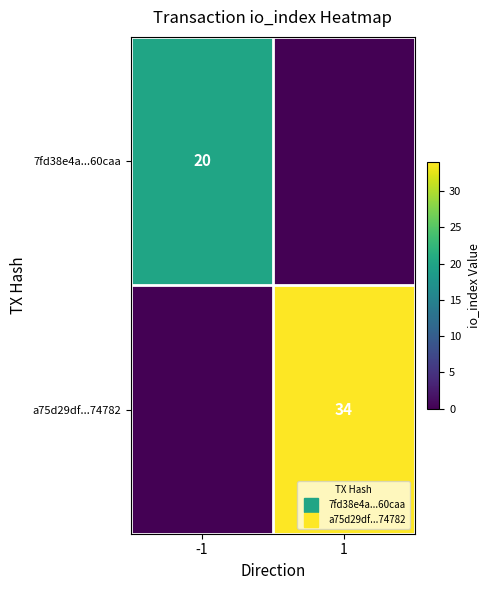

Between -1 and 1, which series saw the biggest shift?

a75d29df...74782